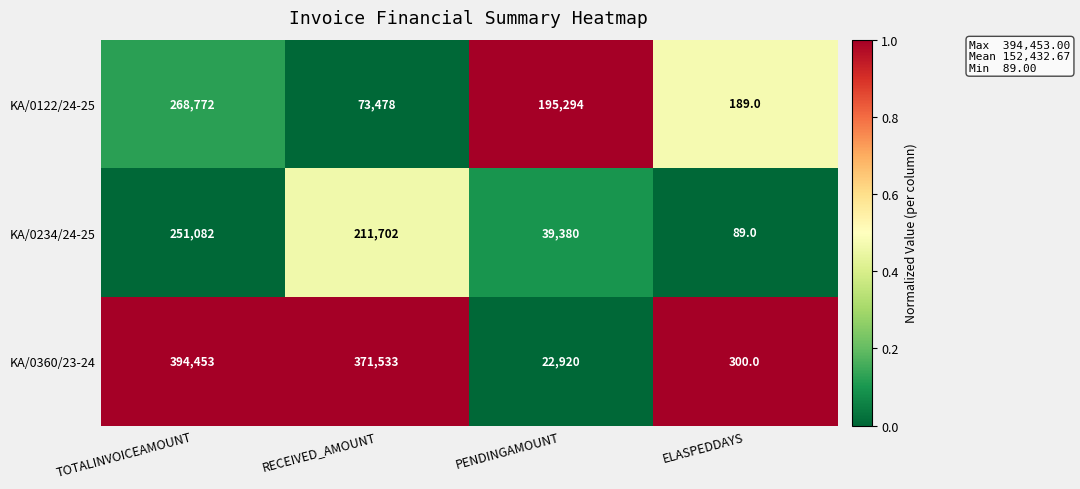

What is the difference between the maximum and minimum values in the KA/0234/24-25 series?

250993